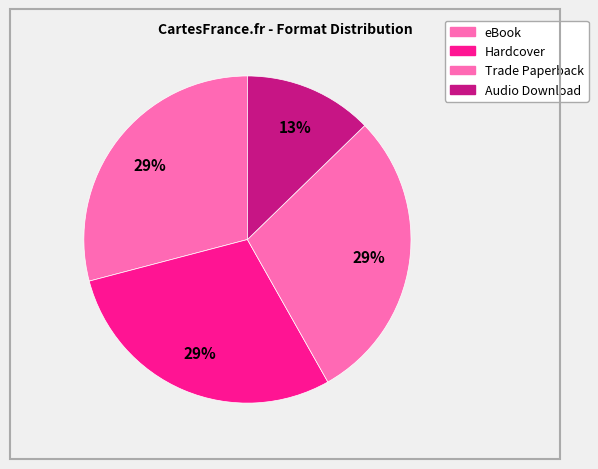

Rank the categories by value from lowest to highest.

Audio Download, Trade Paperback, Hardcover, eBook